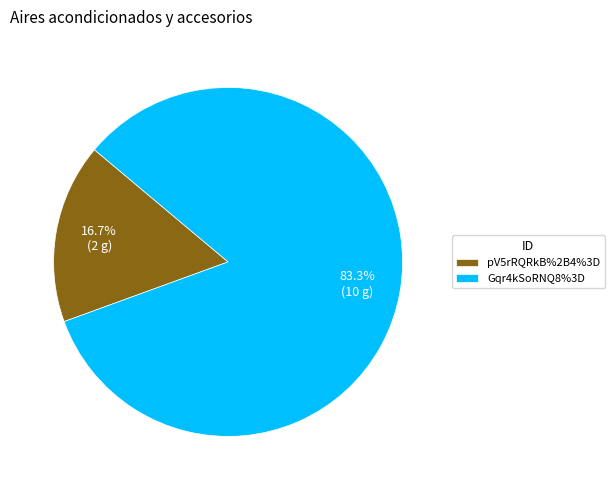

Count the number of slices in the pie.

2